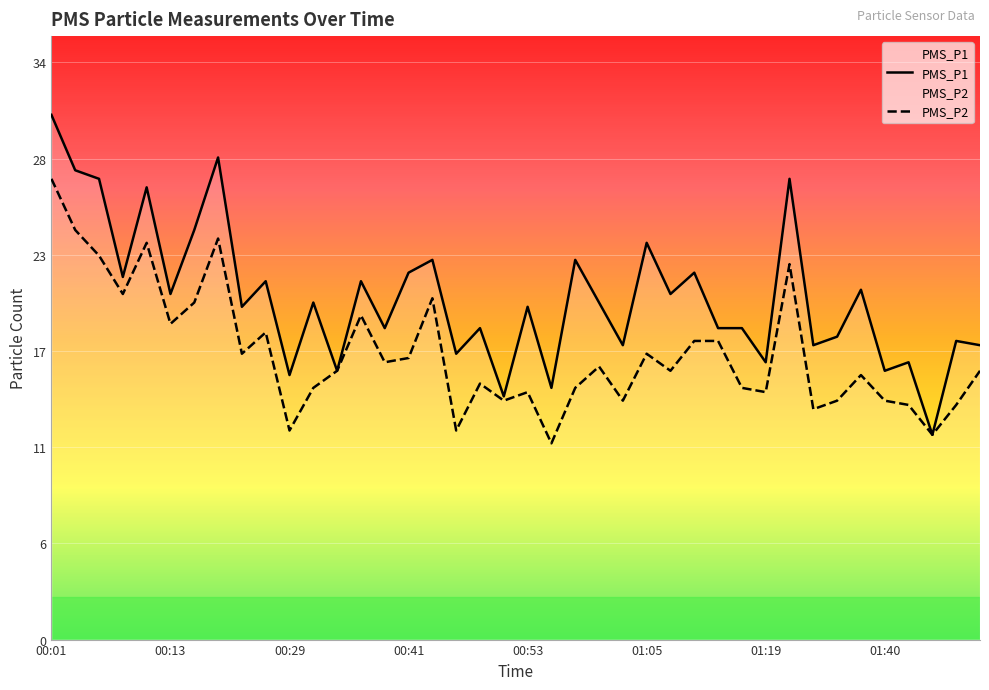

What is the greatest value displayed?

30.8